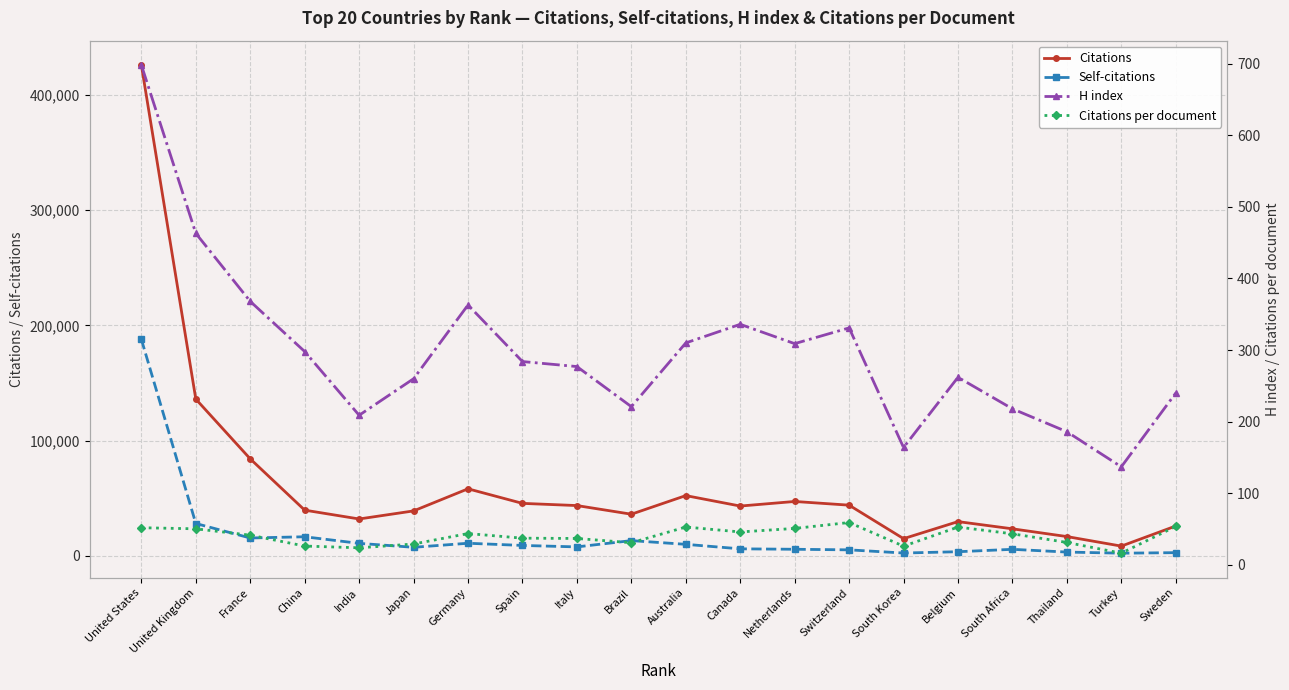

What is the maximum value shown in the chart?

426060.0